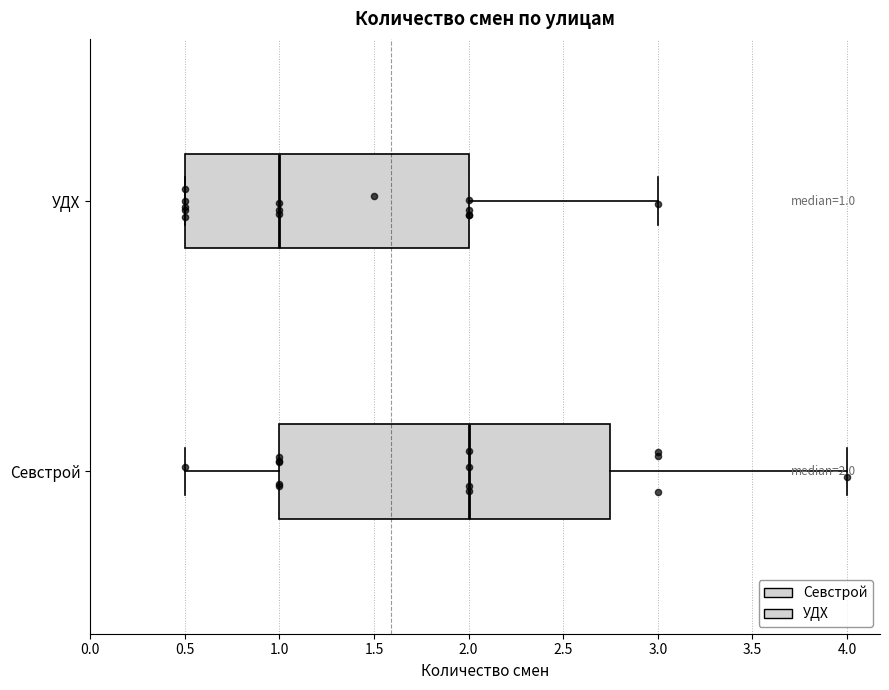

Which box's median line is the furthest to the right?

Севстрой